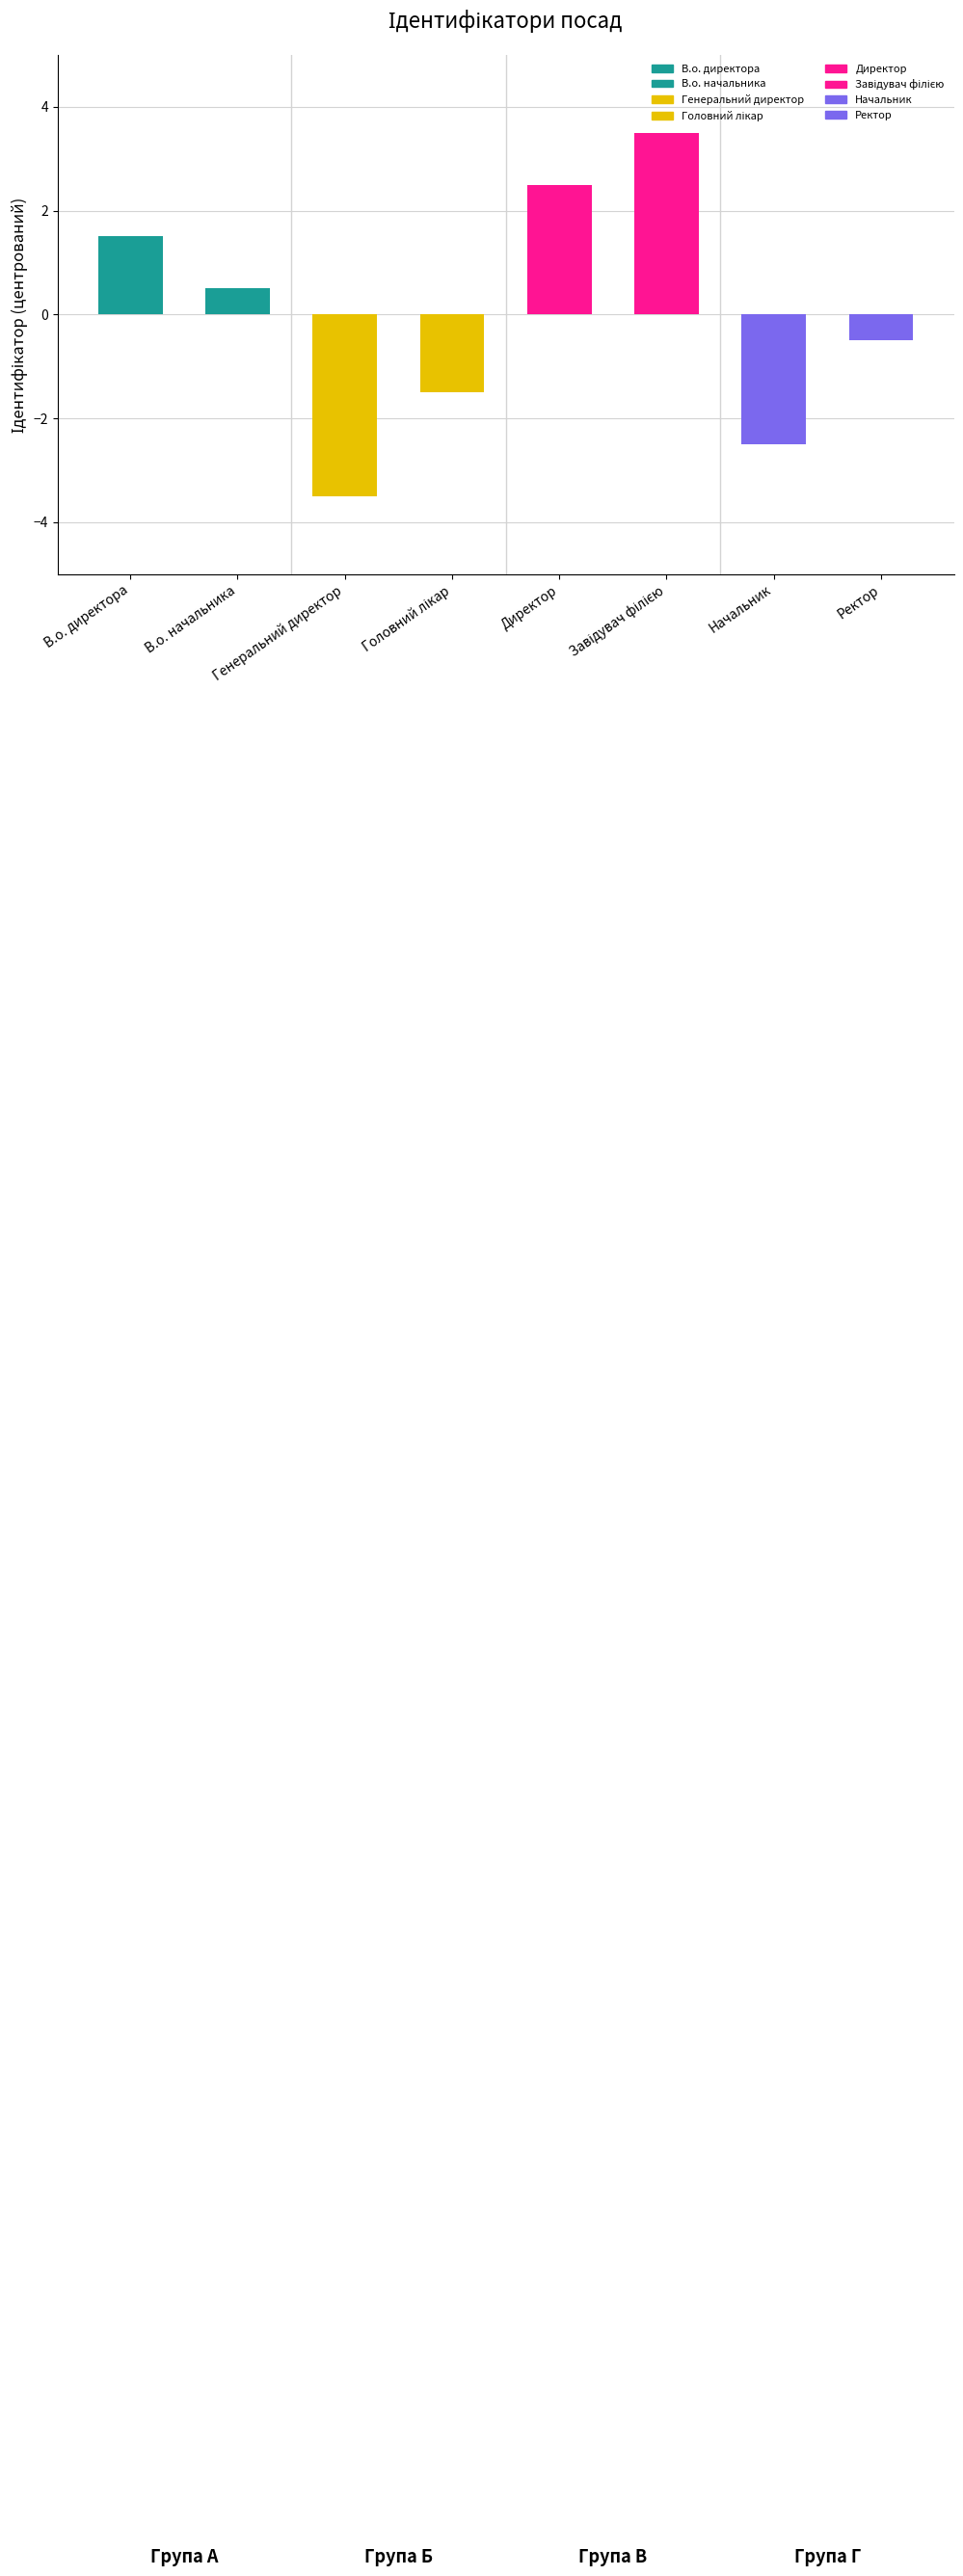

Reading right to left, extract all data points from this chart.

-0.5	-2.5	3.5	2.5	-1.5	-3.5	0.5	1.5